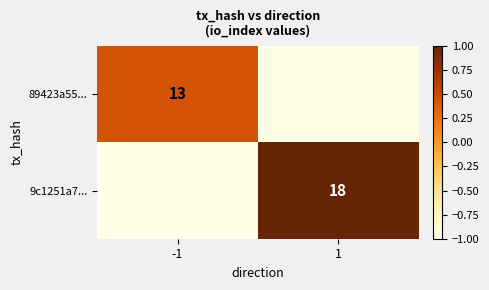

The value of 9c1251a7... at 1 is 18. True or false?

True